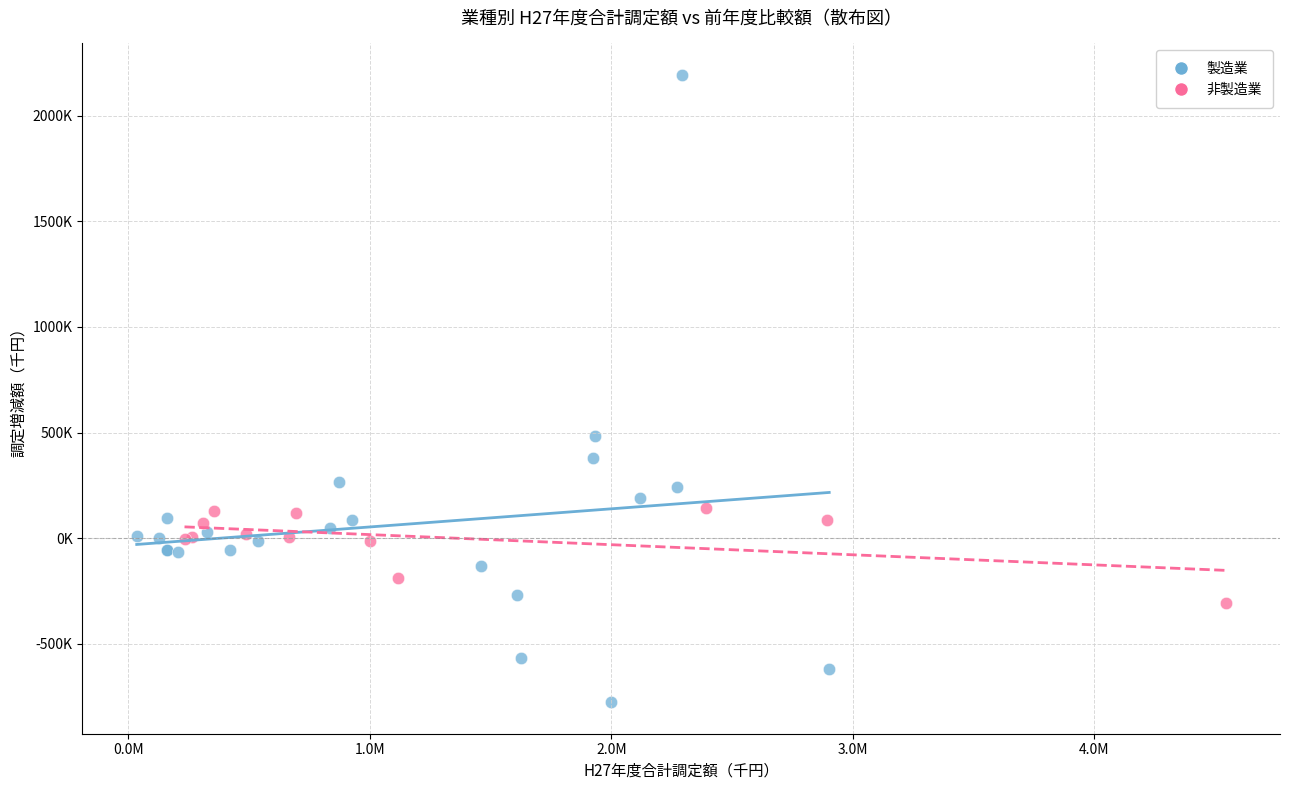

What are all the series names shown in the legend?

製造業, 非製造業